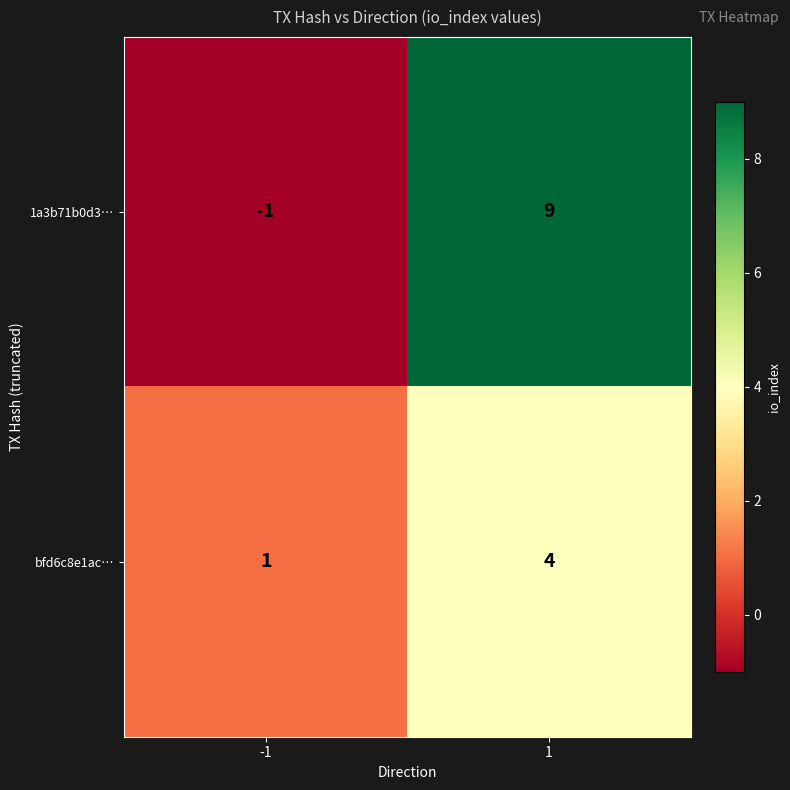

Which series has the largest total across all categories?

1a3b71b0d3…